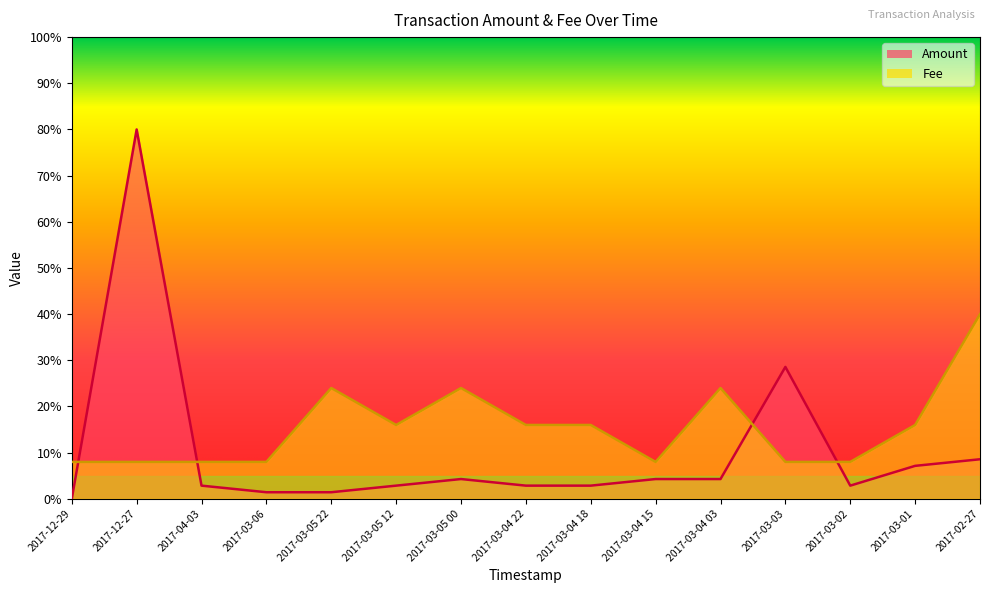

What is the minimum value for Fee?

8.0